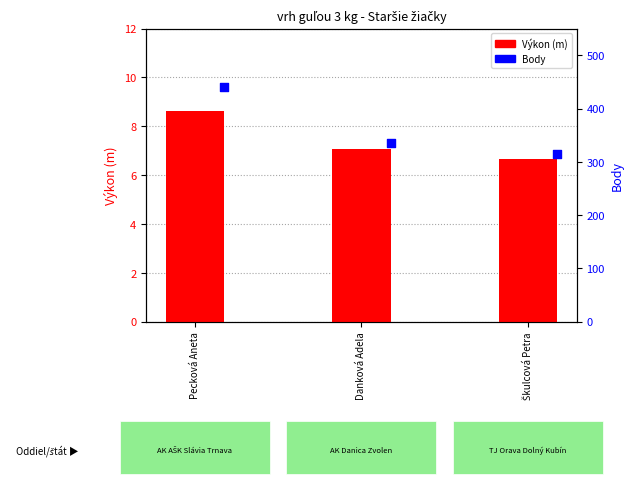

At which category is the sum across all series the highest?

Pecková Aneta